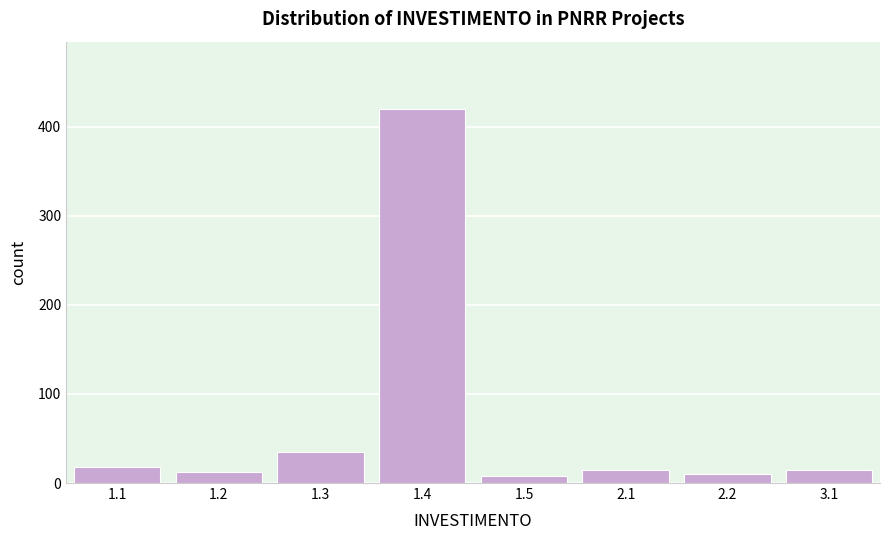

Reading left to right, extract all data points from this chart.

1.1=18	1.2=12	1.3=35	1.4=420	1.5=8	2.1=15	2.2=10	3.1=15